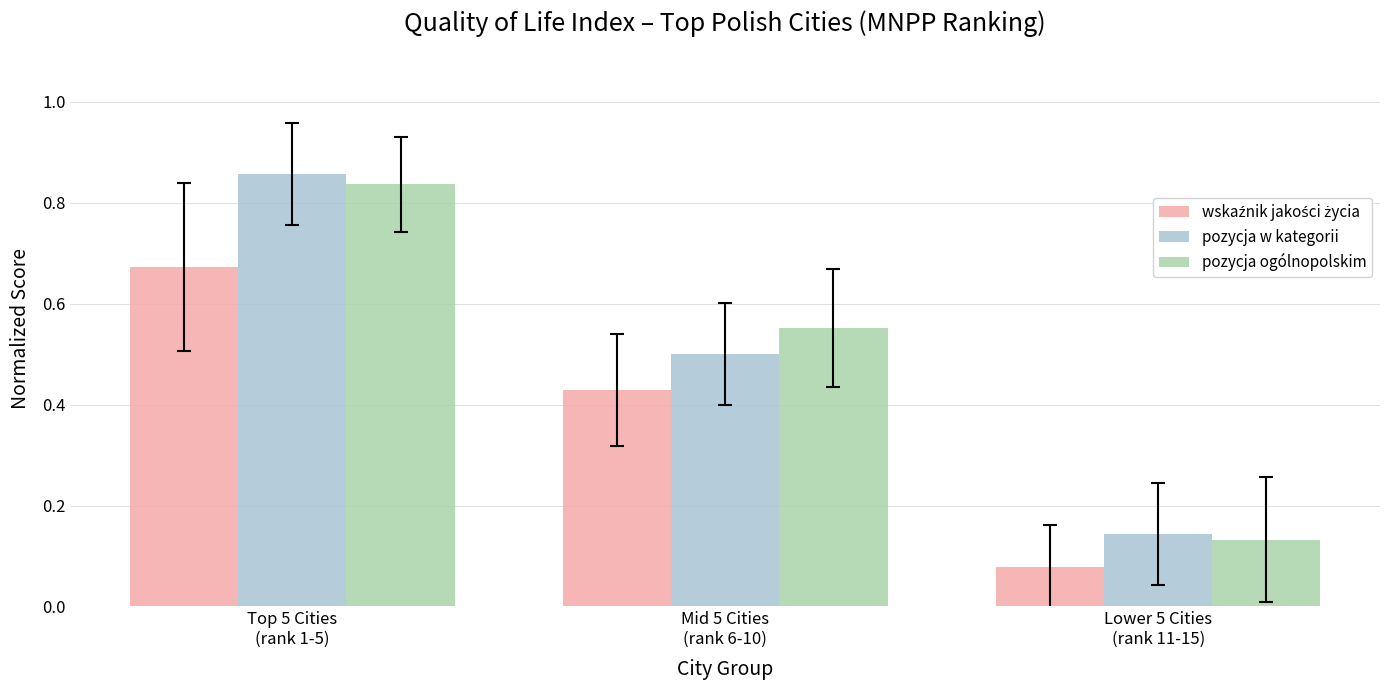

At which label does pozycja w kategorii reach its peak?

Top 5 Cities
(rank 1-5)